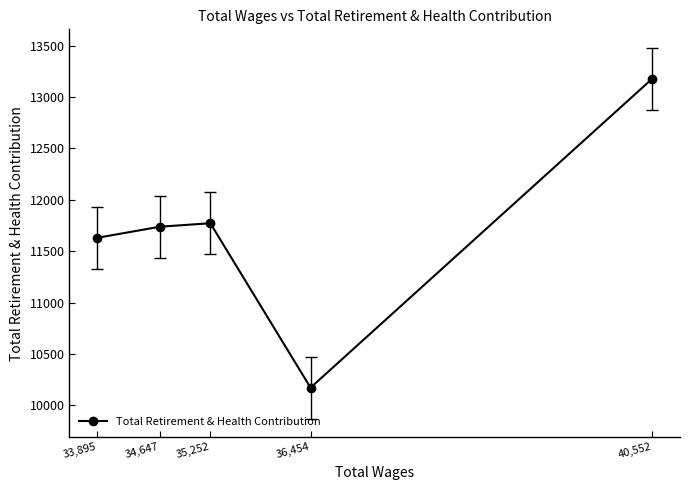

Where is the data nearest to the value 11676?

33,895